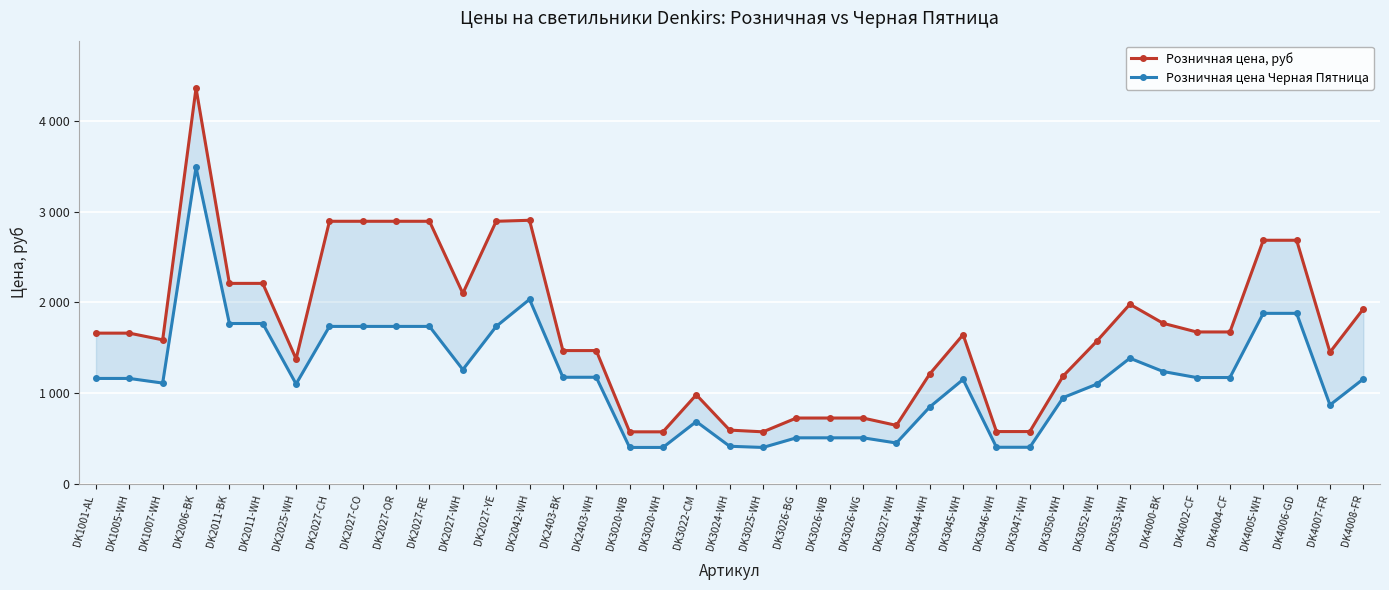

Where is Розничная цена Черная Пятница nearest to the value 1945?

DK4005-WH